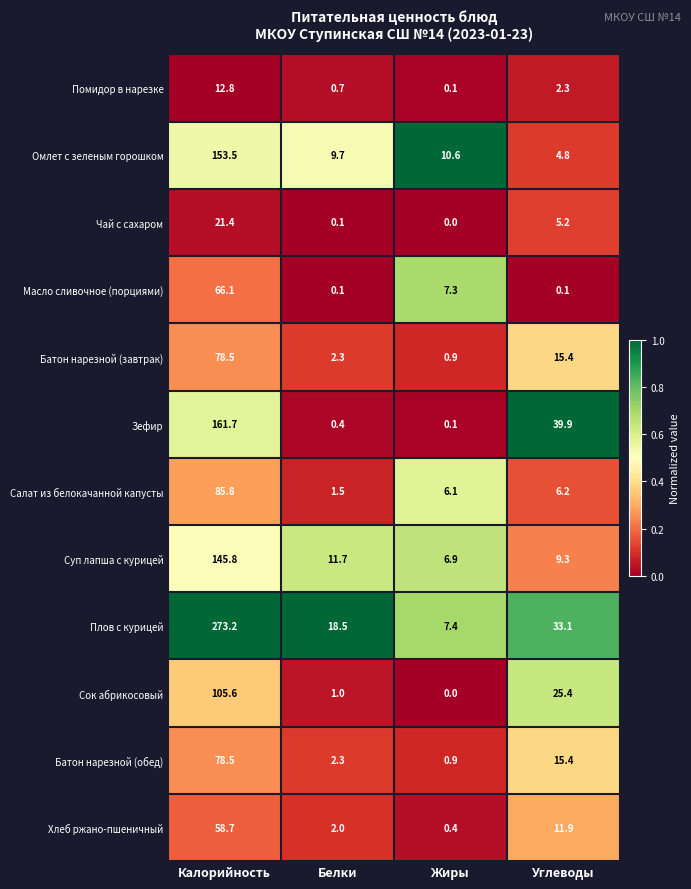

True or false: Масло сливочное (порциями) has a value of 0.1 at Углеводы.

True